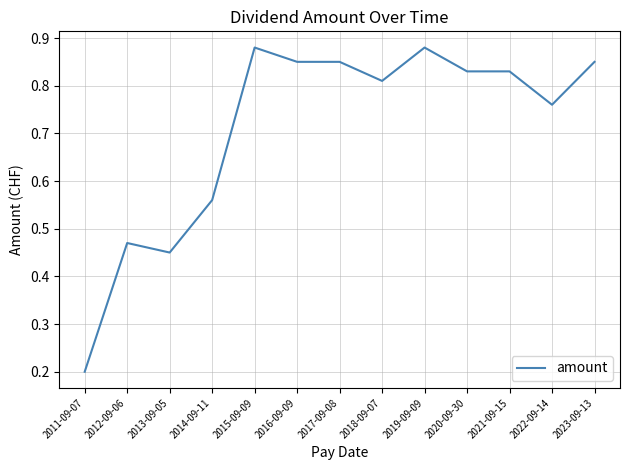

Between 2014-09-11 and 2017-09-08, which is larger?

2017-09-08